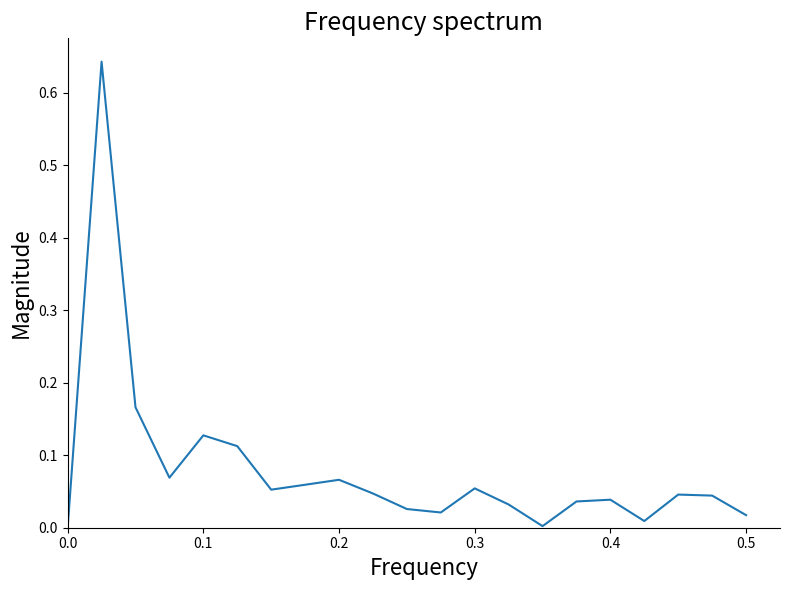

How many lines are shown in the chart?

1